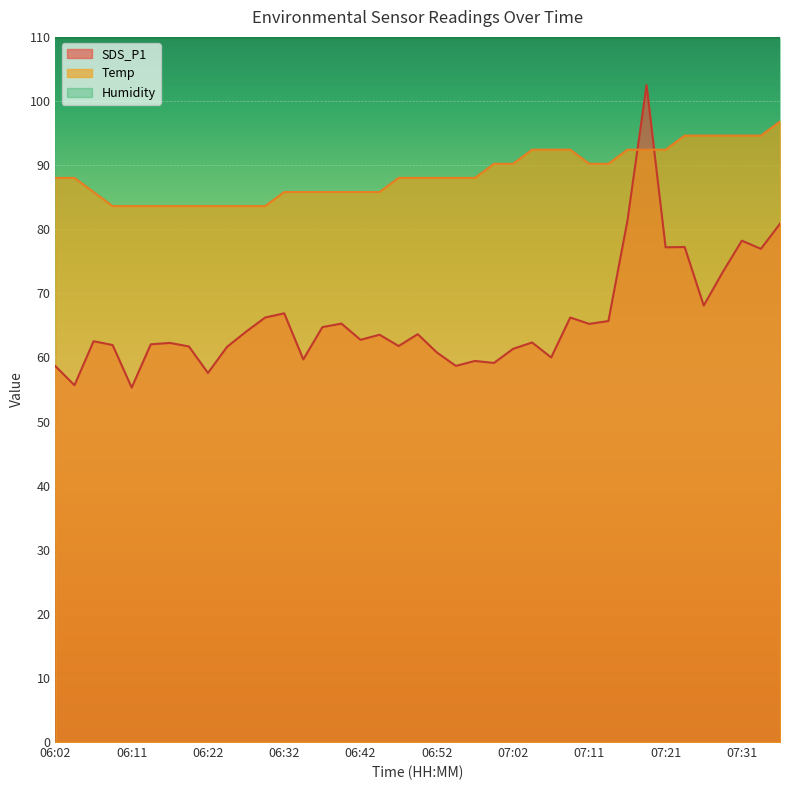

Count the number of categories in the chart.

39